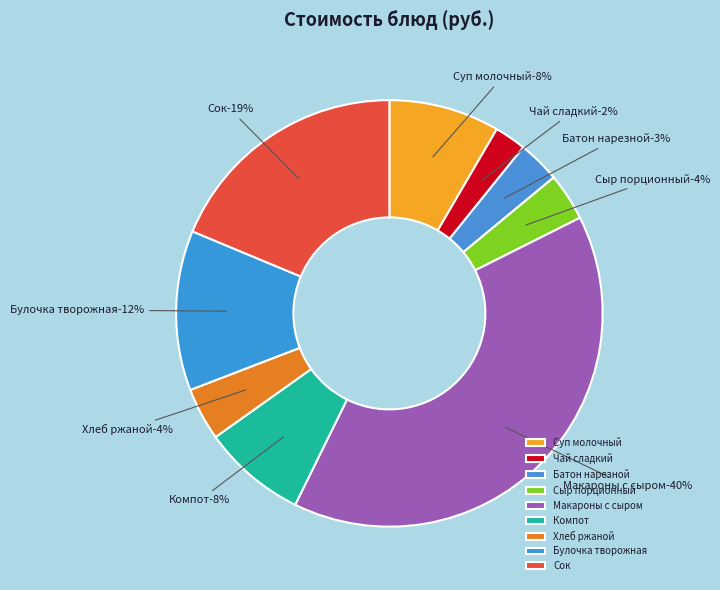

Count the number of slices in the pie.

9